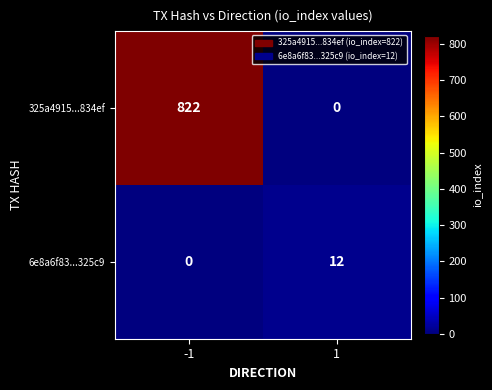

What is the maximum value for 6e8a6f83...325c9?

12